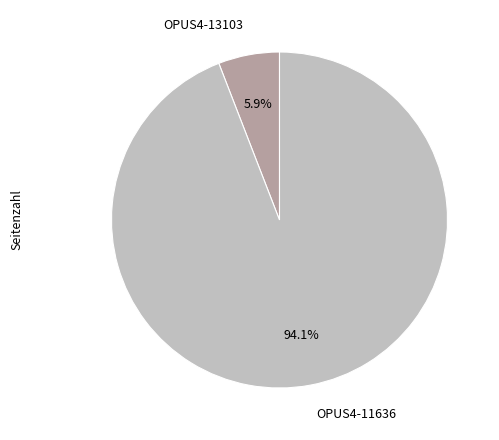

Approximately how many times larger is the value at OPUS4-13103 compared to OPUS4-11636?

0.1